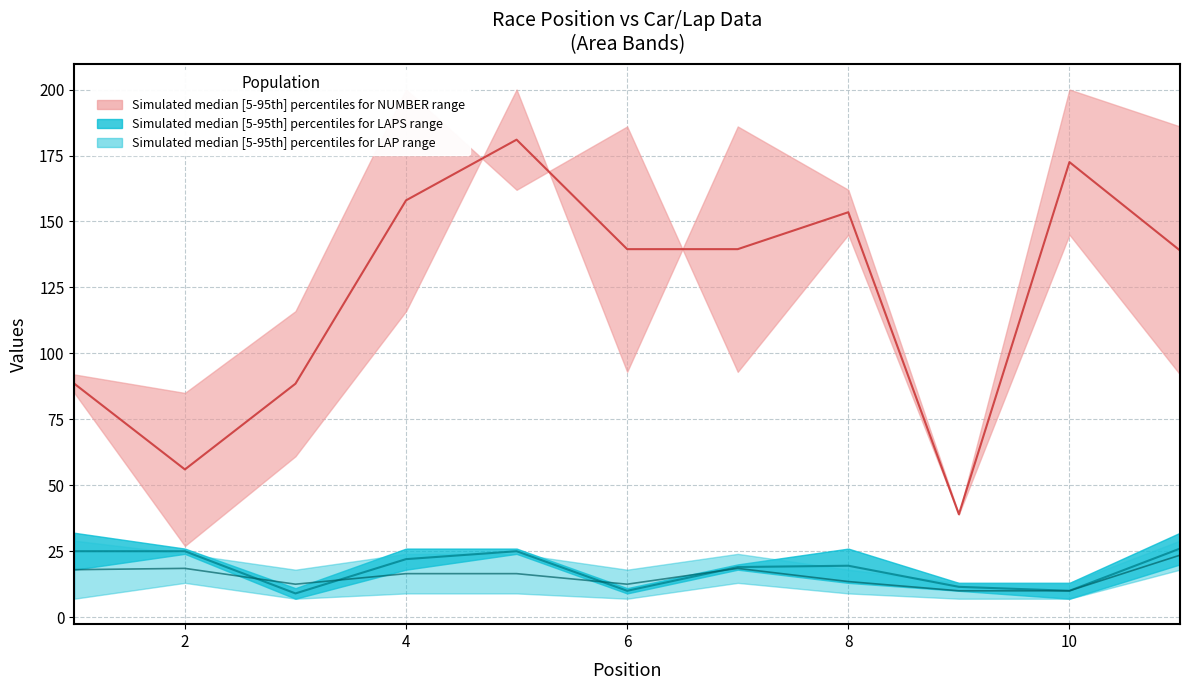

True or false: LAPS_lower and LAPS_upper cross at least once.

False